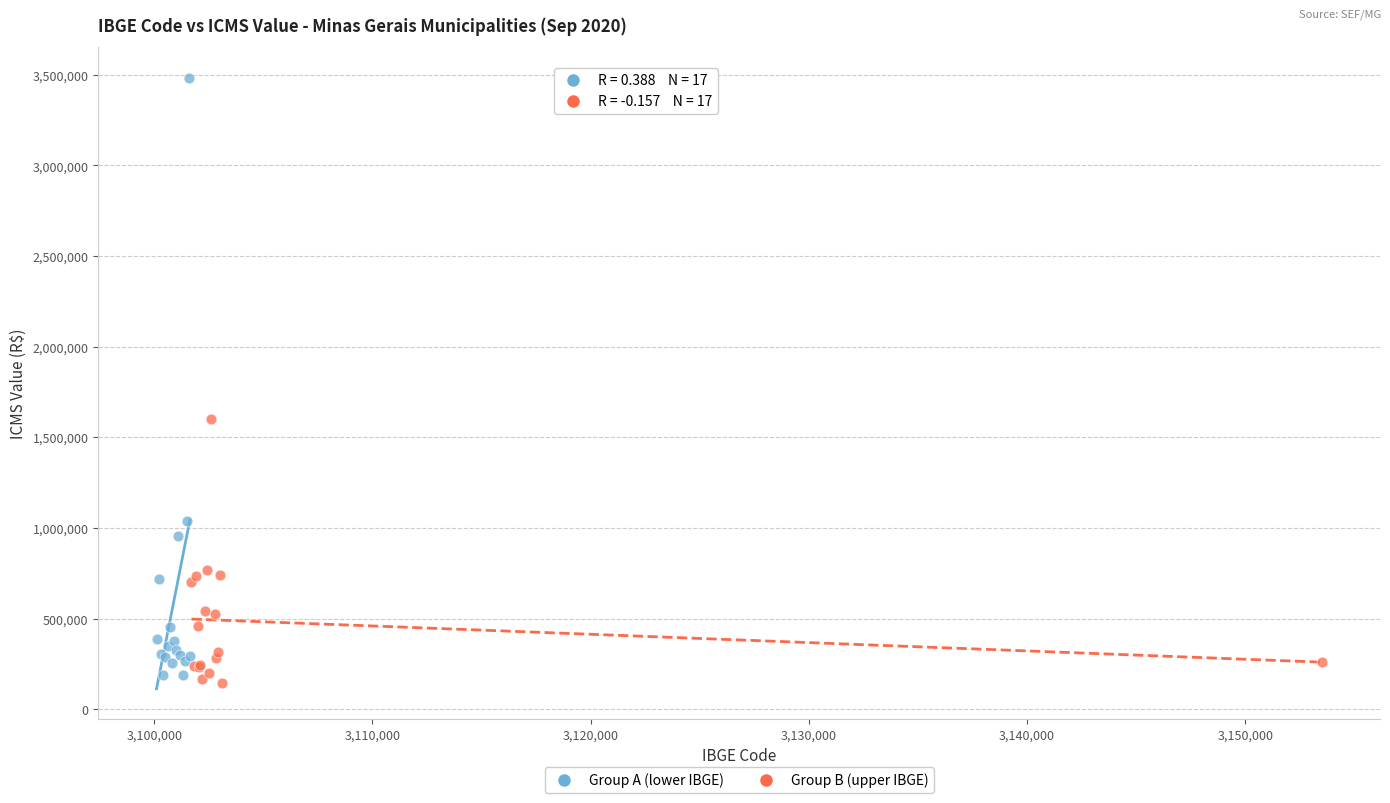

Which series has the largest Y range (max minus min)?

Group A (lower IBGE)